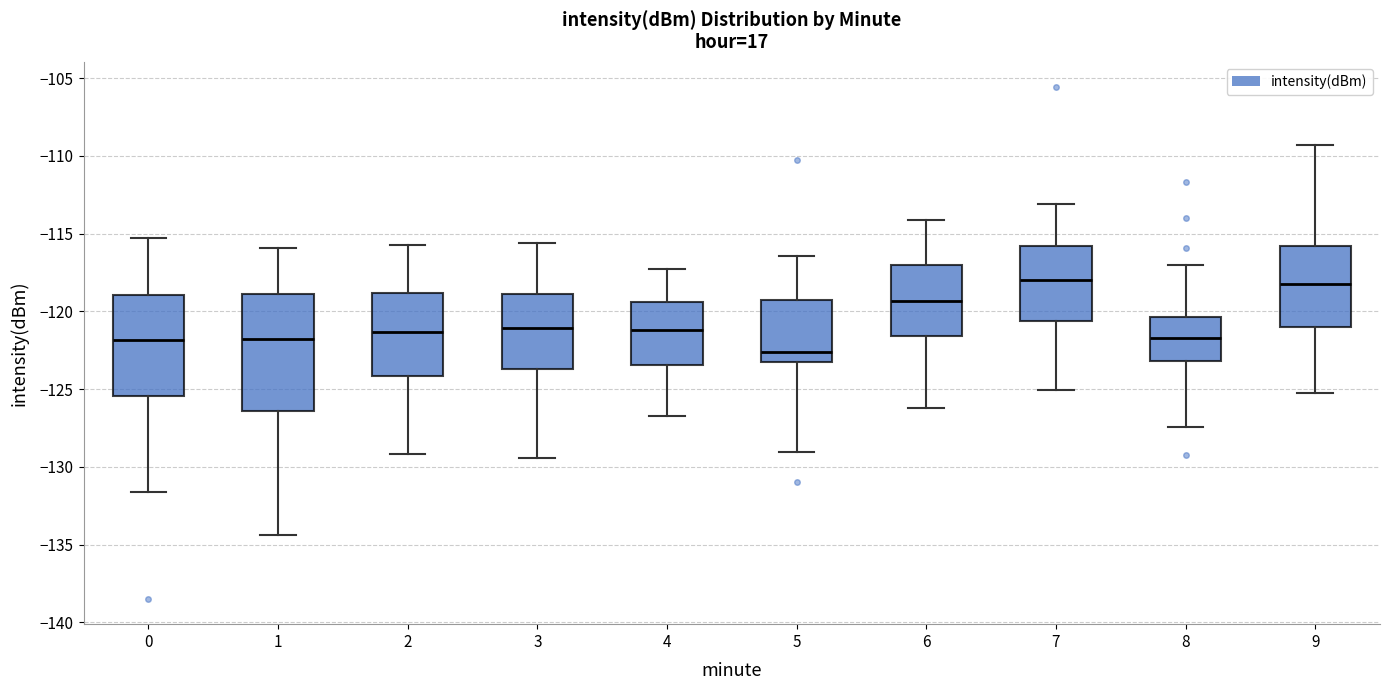

Reading left to right, read every box against the y-axis: the position of its median line, the range the box covers, and the ends of its whiskers. The values are not printed on the chart, so give them approximately, as read against the axis.

0: median -122.0, box -125.5 to -119.0, whiskers -131.5 to -115.5
1: median -122.0, box -126.5 to -119.0, whiskers -134.5 to -116.0
2: median -121.5, box -124.0 to -119.0, whiskers -129.0 to -115.5
3: median -121.0, box -123.5 to -119.0, whiskers -129.5 to -115.5
4: median -121.0, box -123.5 to -119.5, whiskers -126.5 to -117.5
5: median -122.5, box -123.0 to -119.5, whiskers -129.0 to -116.5
6: median -119.5, box -121.5 to -117.0, whiskers -126.0 to -114.0
7: median -118.0, box -120.5 to -116.0, whiskers -125.0 to -113.0
8: median -121.5, box -123.0 to -120.5, whiskers -127.5 to -117.0
9: median -118.5, box -121.0 to -116.0, whiskers -125.0 to -109.5